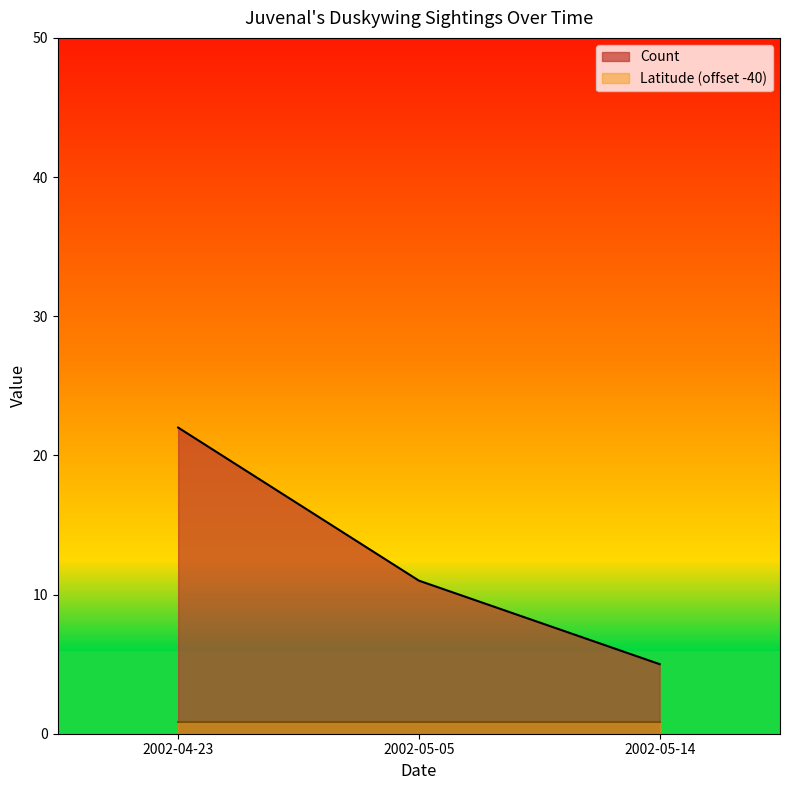

Rank the categories by value from highest to lowest.

2002-04-23, 2002-05-05, 2002-05-14